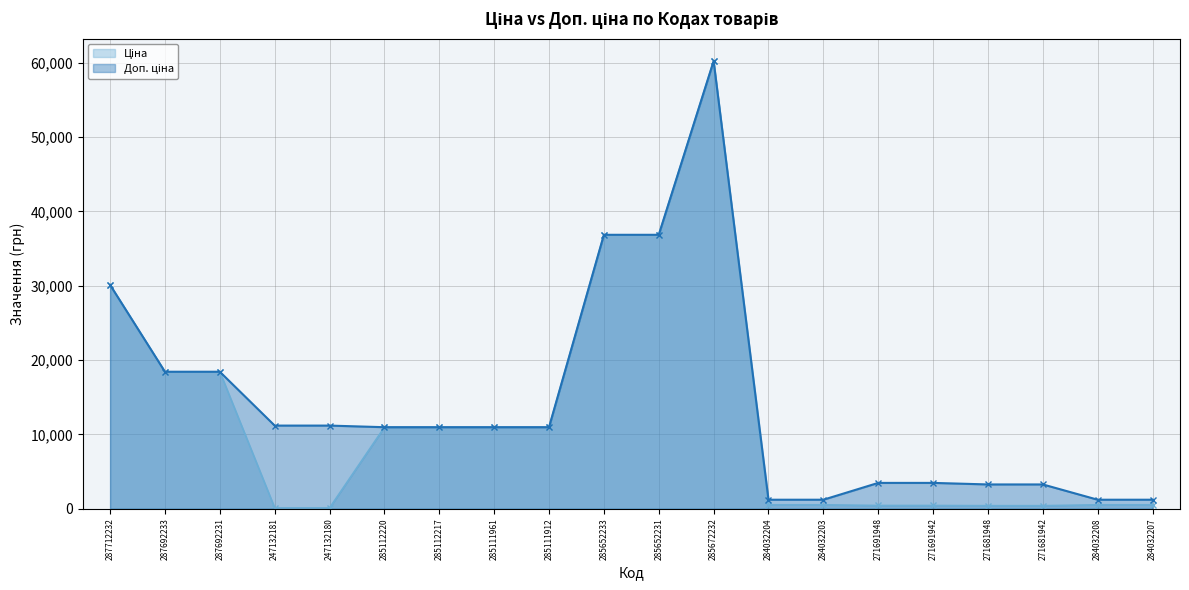

What are all the series names shown in the legend?

Ціна, Доп. ціна